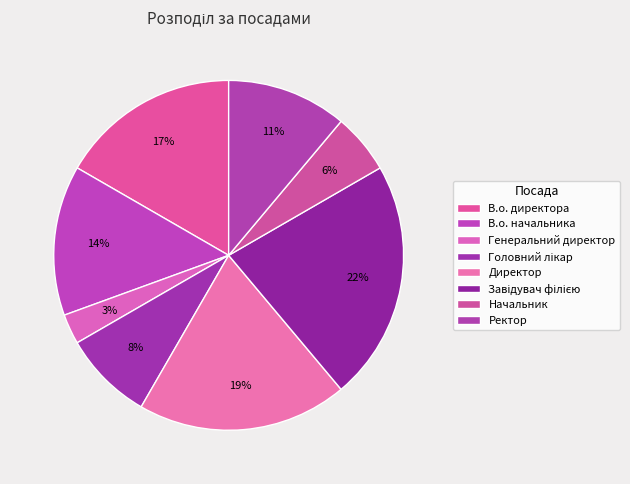

How many slices are in this pie chart?

8